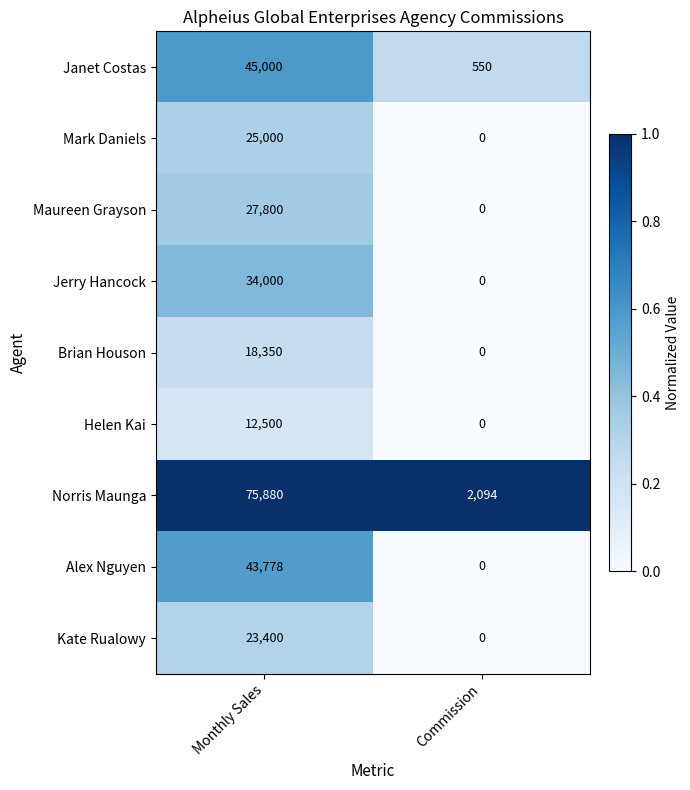

Reading right to left, what are all the values shown in this chart?

Janet Costas: Commission=550	Monthly Sales=45000
Mark Daniels: Commission=0	Monthly Sales=25000
Maureen Grayson: Commission=0	Monthly Sales=27800
Jerry Hancock: Commission=0	Monthly Sales=34000
Brian Houson: Commission=0	Monthly Sales=18350
Helen Kai: Commission=0	Monthly Sales=12500
Norris Maunga: Commission=2094	Monthly Sales=75880
Alex Nguyen: Commission=0	Monthly Sales=43778
Kate Rualowy: Commission=0	Monthly Sales=23400